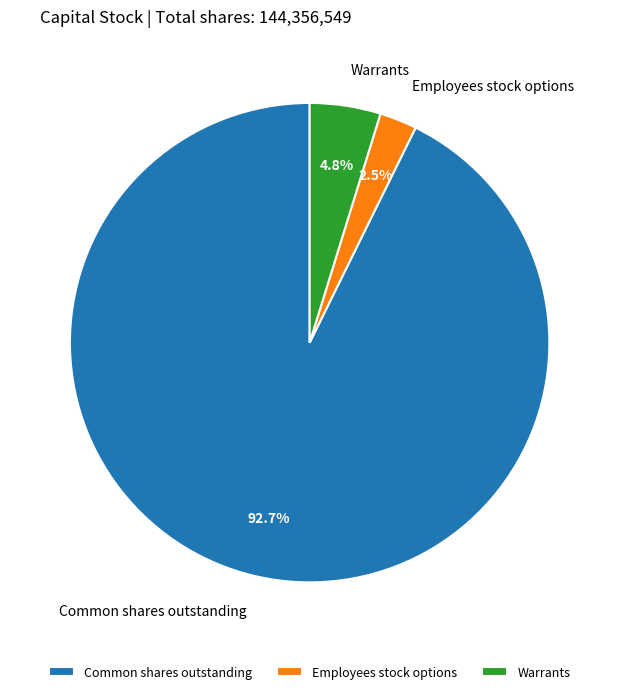

The Employees stock options slice represents 15% of the pie. True or false?

False